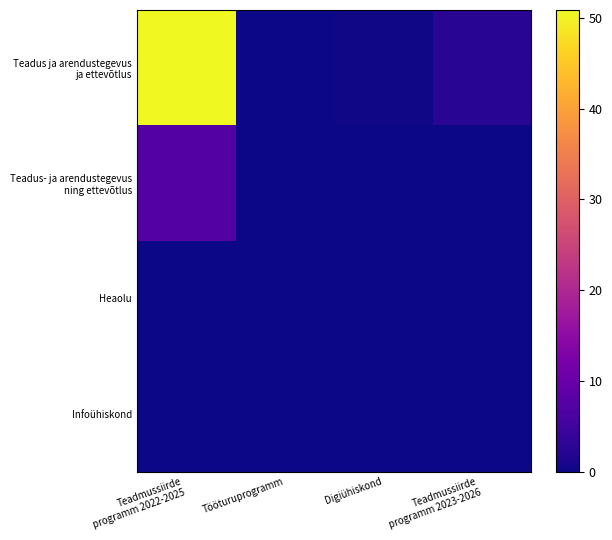

Between Teadmussiirde
programm 2022-2025 and Tööturuprogramm, which is larger?

Teadmussiirde
programm 2022-2025